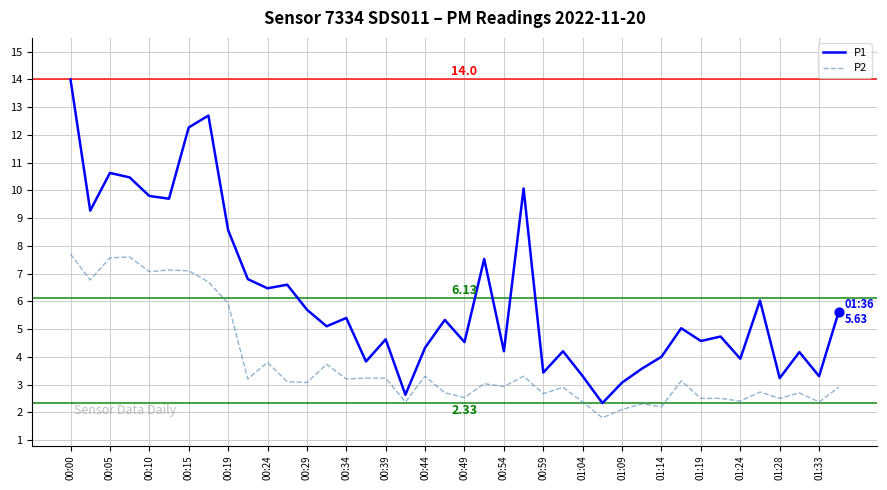

Which series has the largest total across all categories?

P1